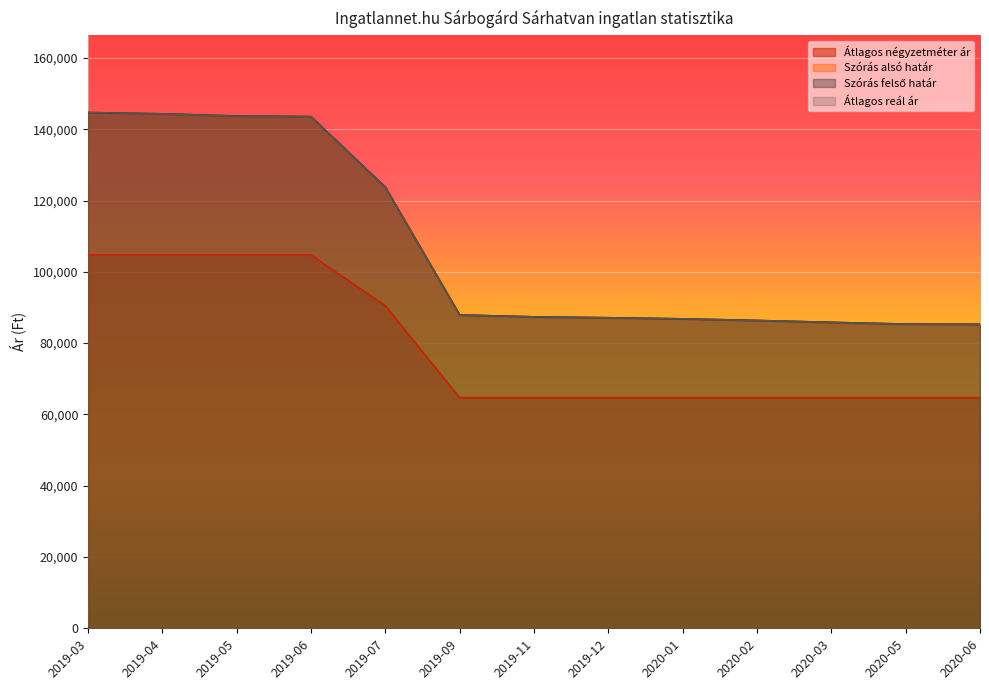

How many values in the Átlagos reál ár series exceed 87357?

6